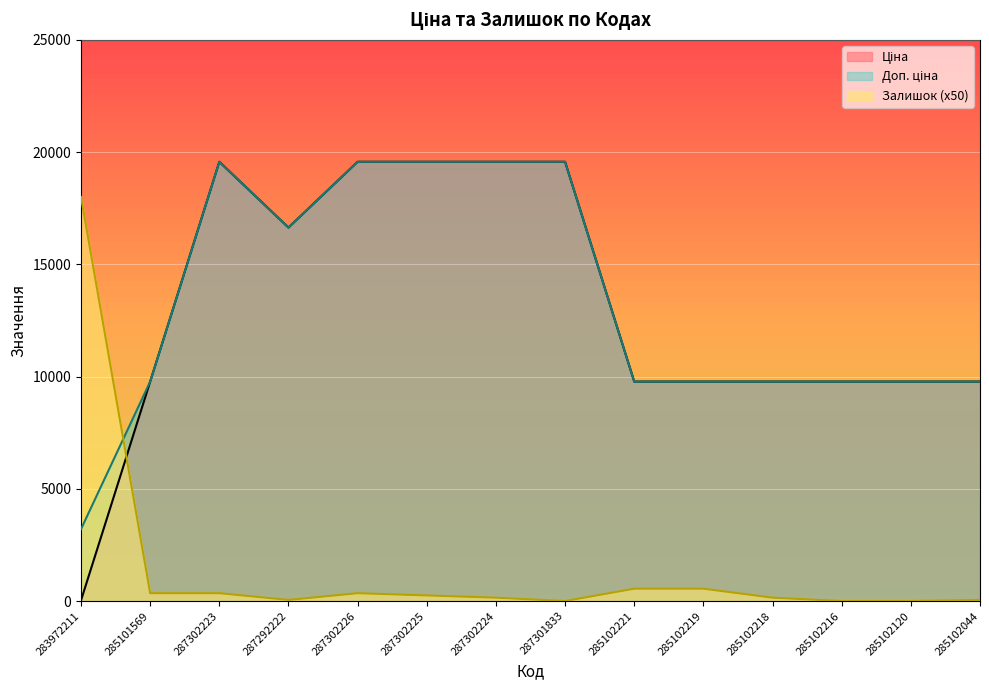

What is the value of the Залишок point at the 4th from the left?

50.0